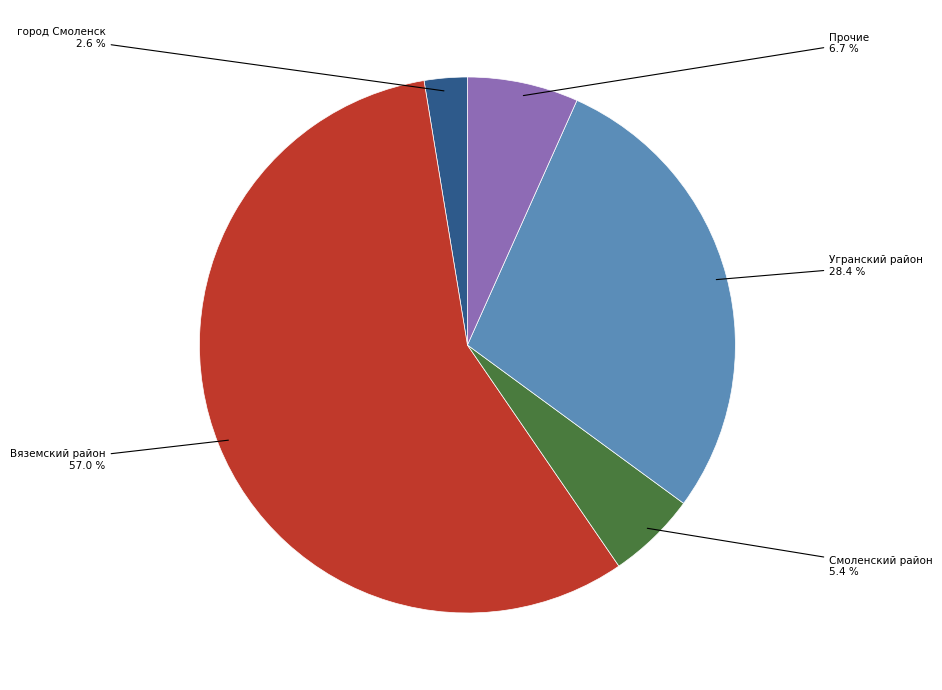

To the nearest percent, what is the difference between the largest and smallest slice percentages?

54%